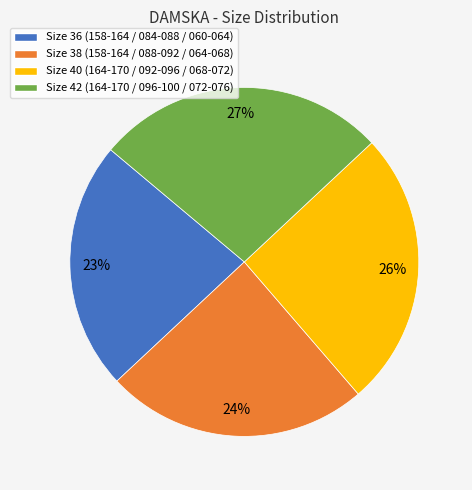

Is the sum of Size 42 (164-170 / 096-100 / 072-076) and Size 38 (158-164 / 088-092 / 064-068) greater than half?

Yes